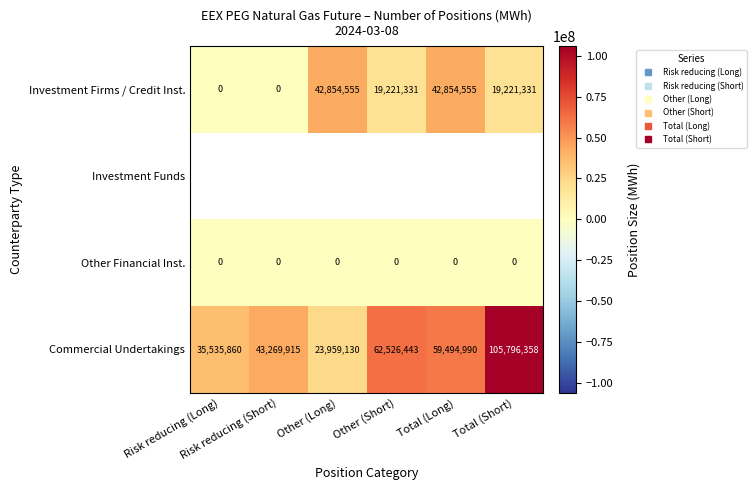

What is the difference between the highest and lowest values at Other (Long)?

42854555.0